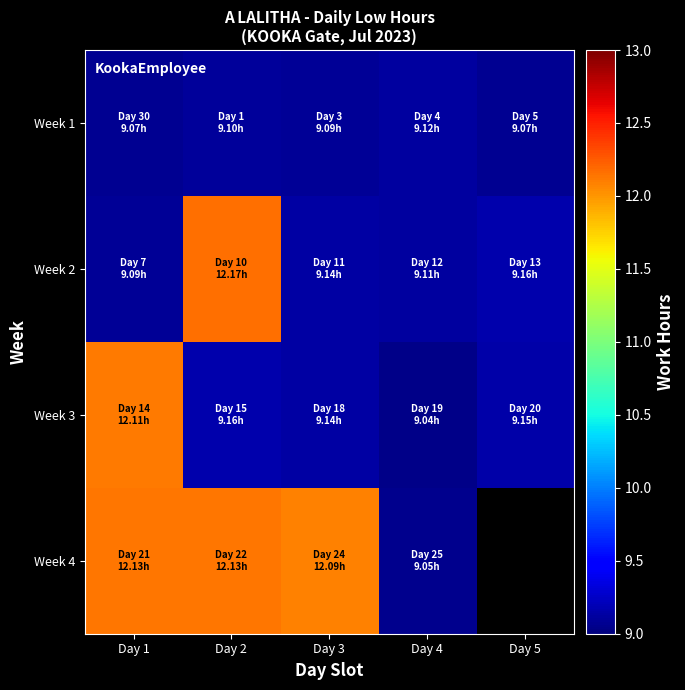

How many categories are shown in the chart?

5